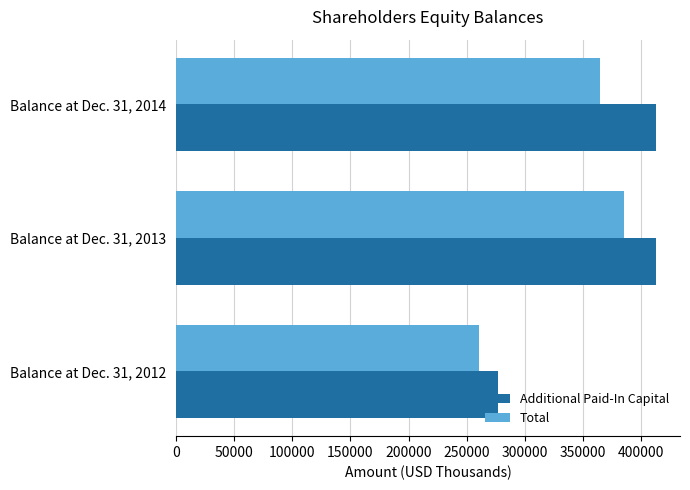

The value of Total at Balance at Dec. 31, 2012 is 260662. True or false?

True